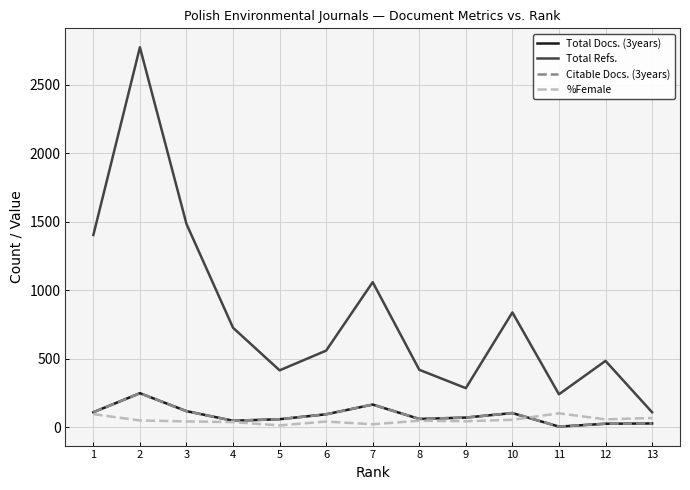

In Total Docs. (3years), how many points are lower than both neighbors (excluding endpoints)?

3